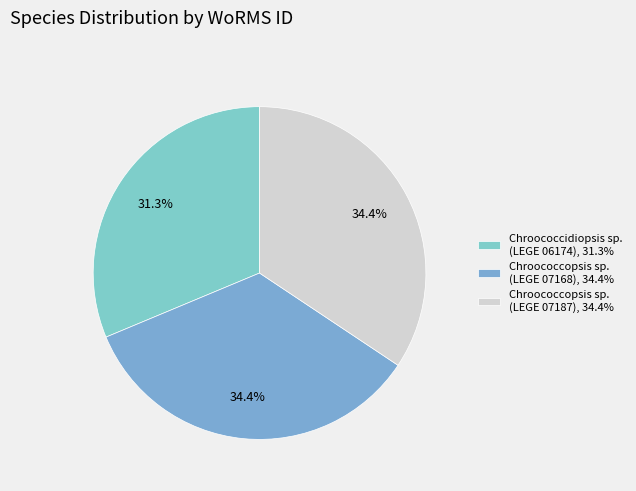

To the nearest percent, what portion does Chroococcopsis sp. (LEGE 07168) represent?

34%